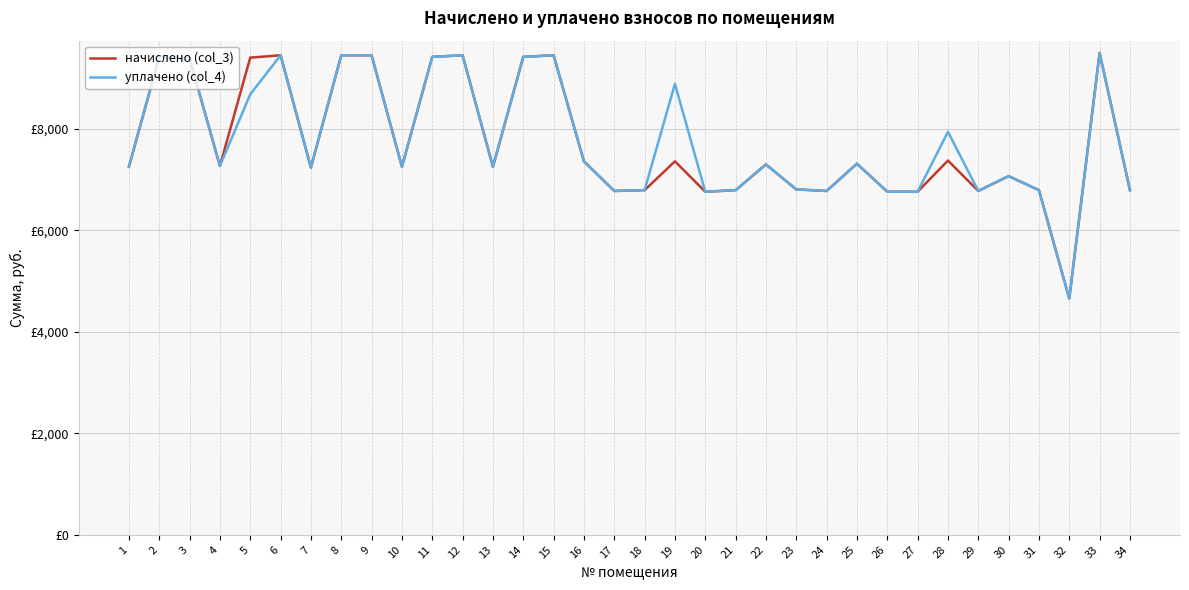

At which category does начислено (col_3) reach its first local peak?

2